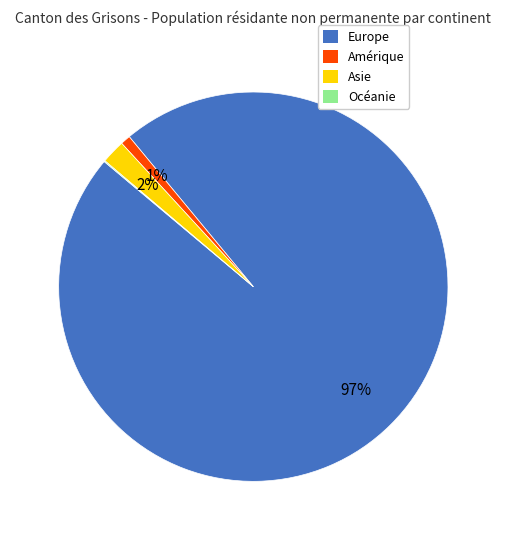

Does Amérique represent more than half of the total?

No